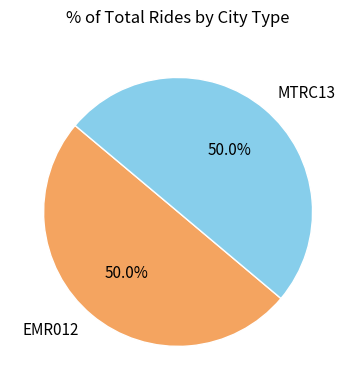

Approximately how many times larger is the value at EMR012 compared to MTRC13?

1.0